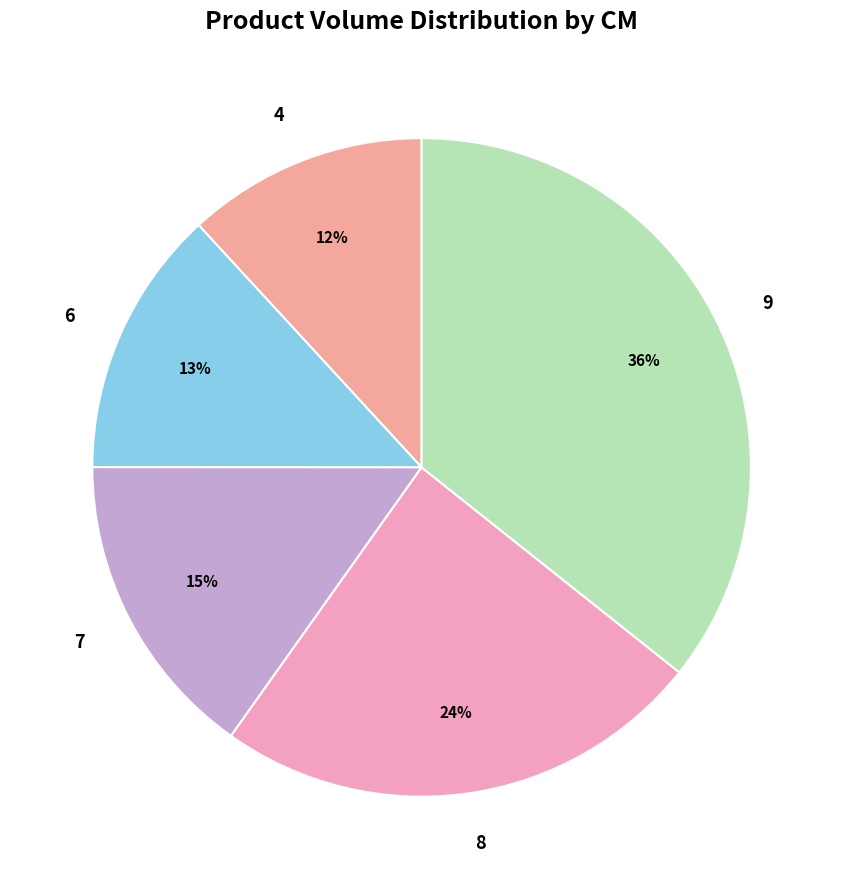

Does 9 account for over 50% of the chart?

No